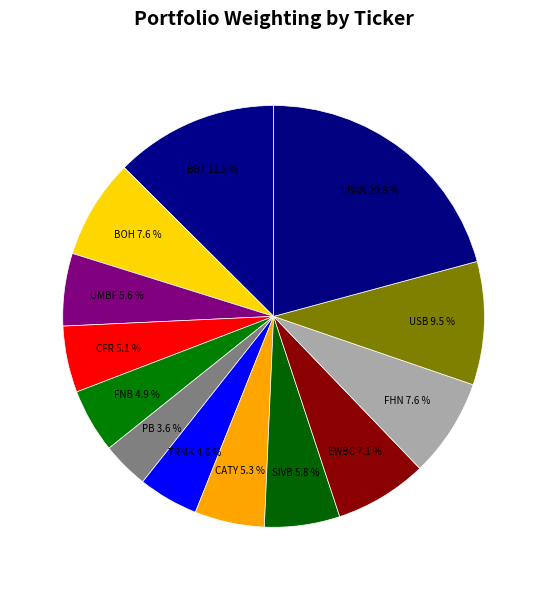

Count the number of slices in the pie.

13